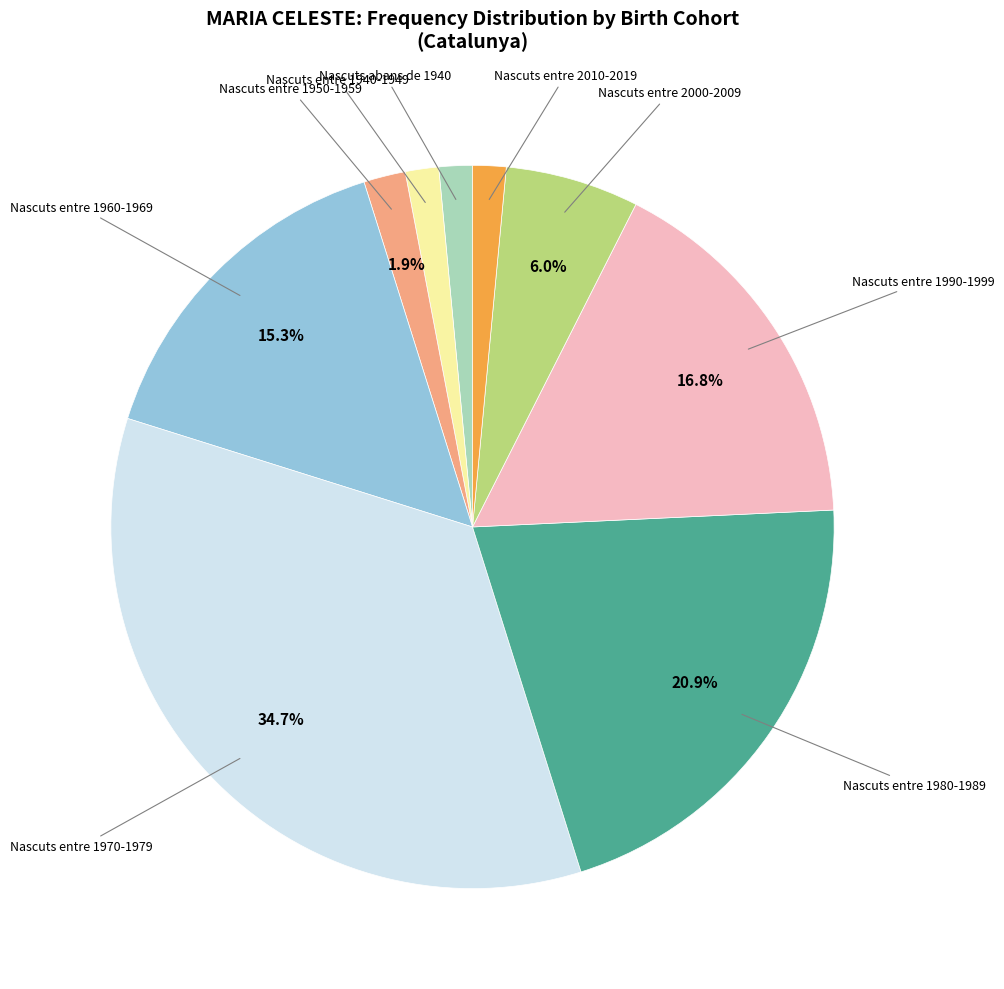

Is there a majority slice in this chart?

No